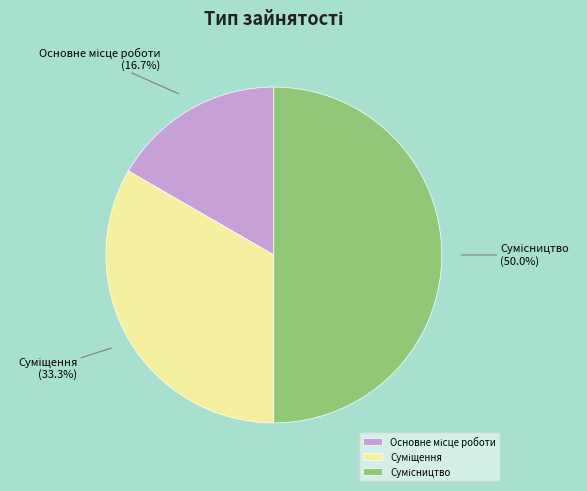

Rank the categories by value from highest to lowest.

Сумісництво, Суміщення, Основне місце роботи